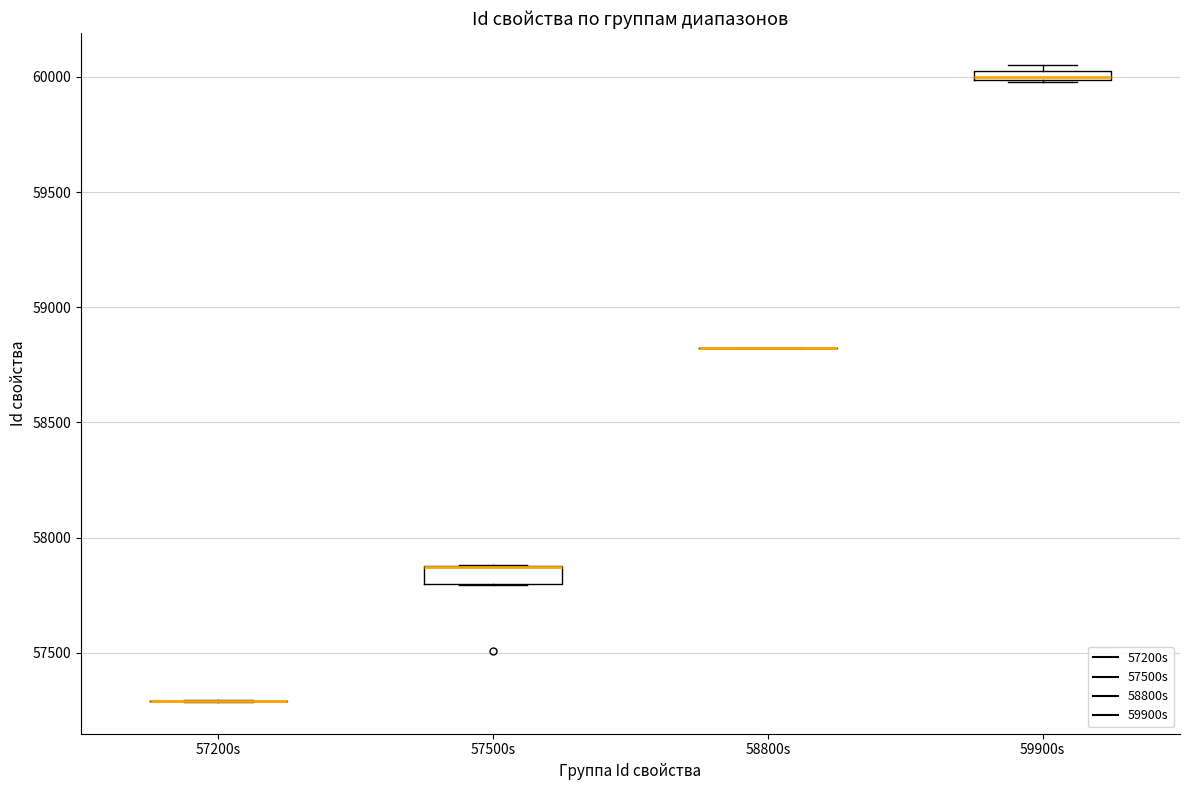

Where is the upper edge of the box for 59900s on the y-axis? The values are not printed on the chart, so give them approximately, as read against the axis.

60050